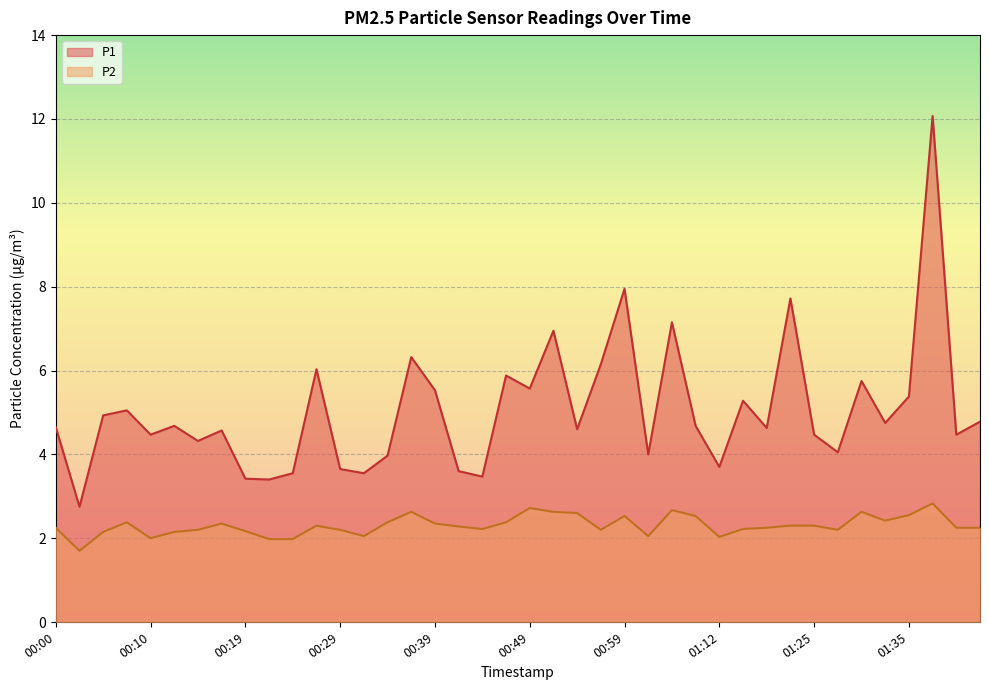

List the series in order of their peak value, lowest first.

P2, P1